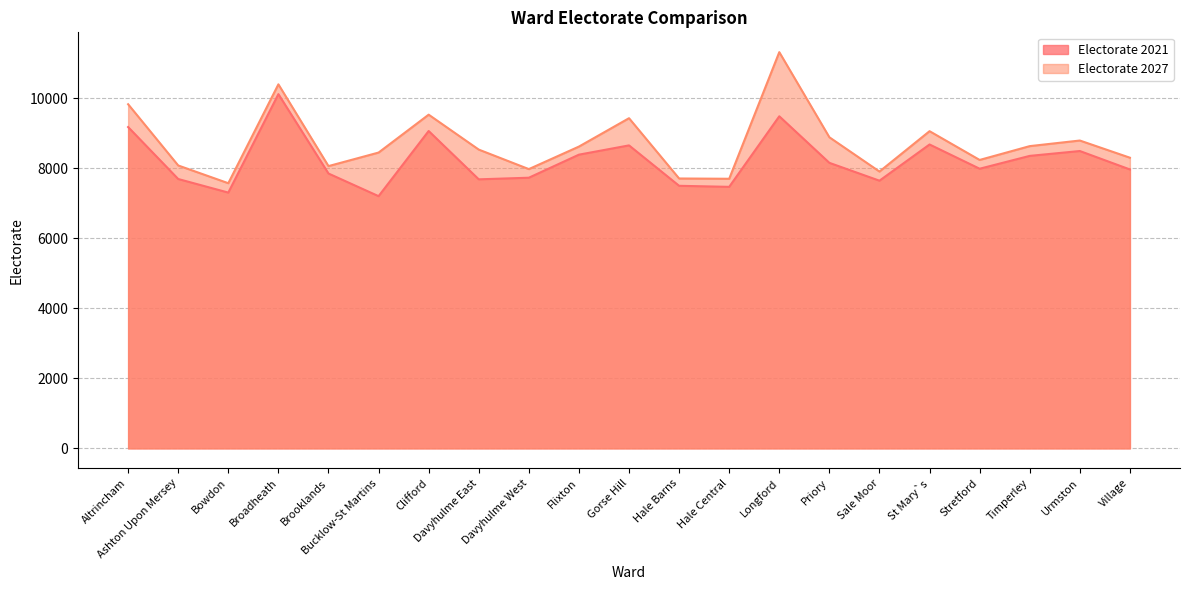

What is the value of the Electorate 2027 point at the 1st from the left?

9835